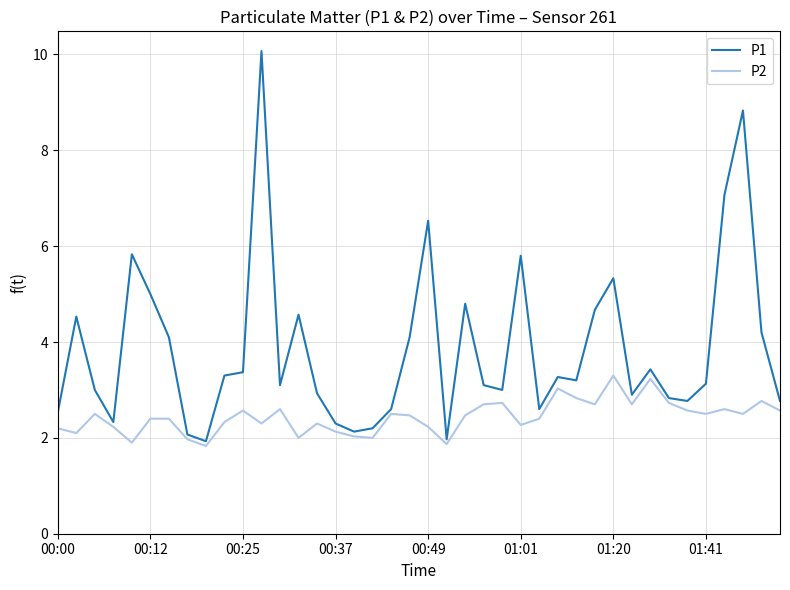

List the series in order of their overall mean, lowest first.

P2, P1